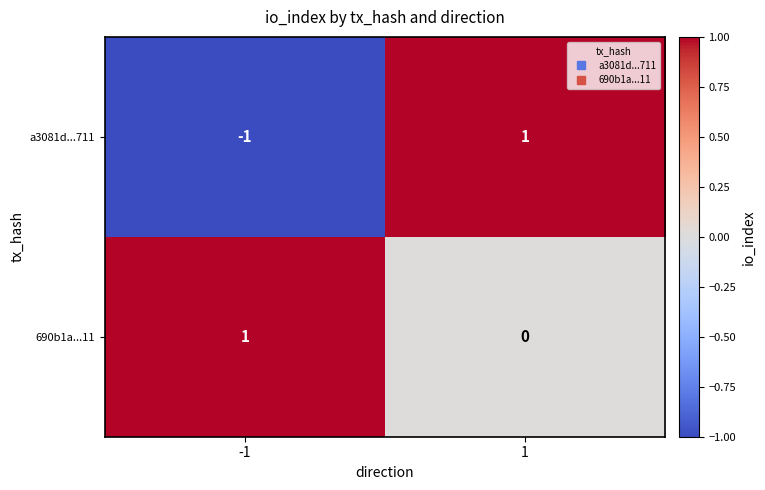

The a3081d...711 series shows -1 at -1. True or false?

True